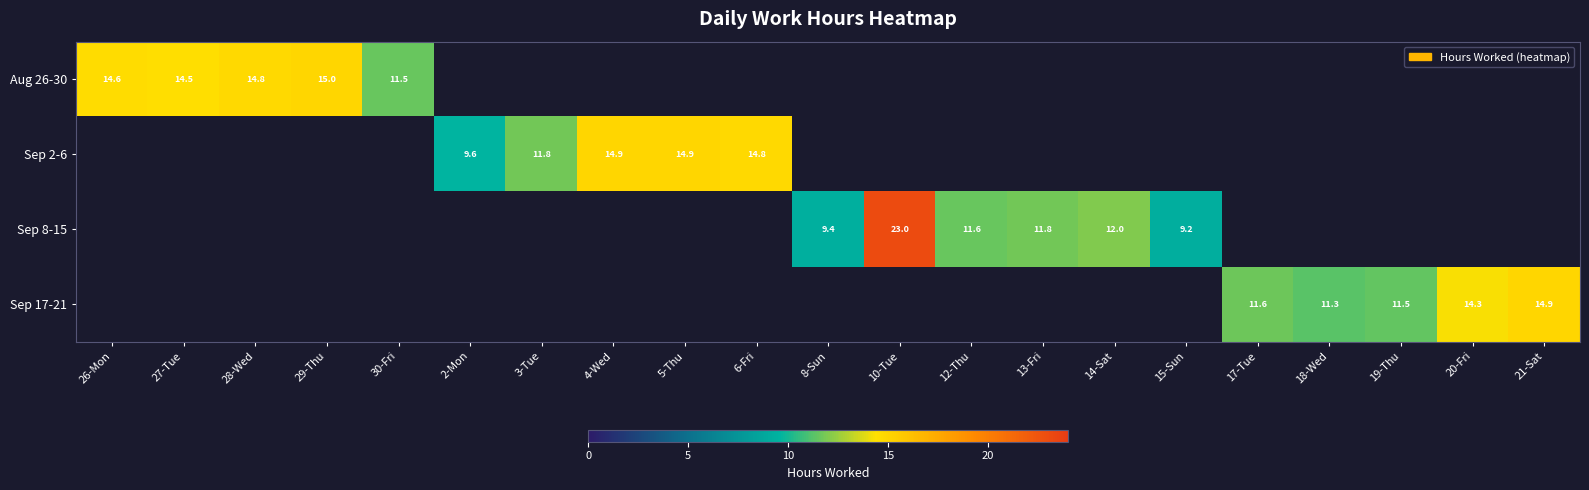

At how many categories does at least one series exceed 14?

10